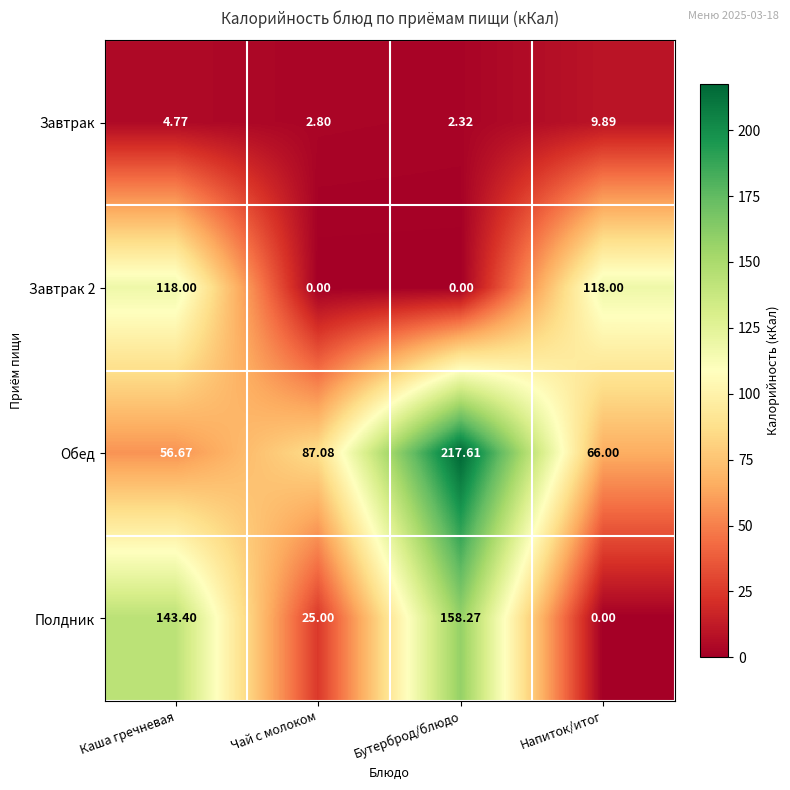

At how many categories does at least one series exceed 36?

4